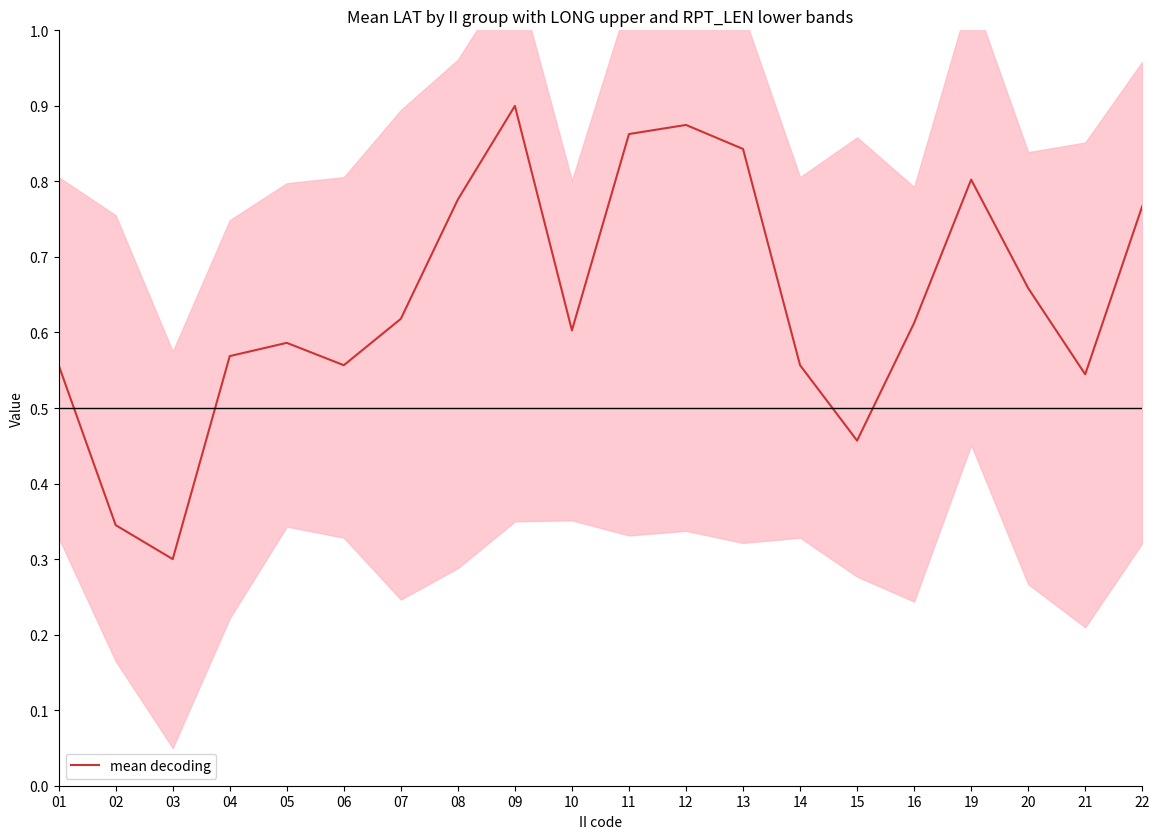

Reading left to right, transcribe all the data shown in this chart.

0.6	0.3	0.3	0.6	0.6	0.6	0.6	0.8	0.9	0.6	0.9	0.9	0.8	0.6	0.5	0.6	0.8	0.7	0.5	0.8